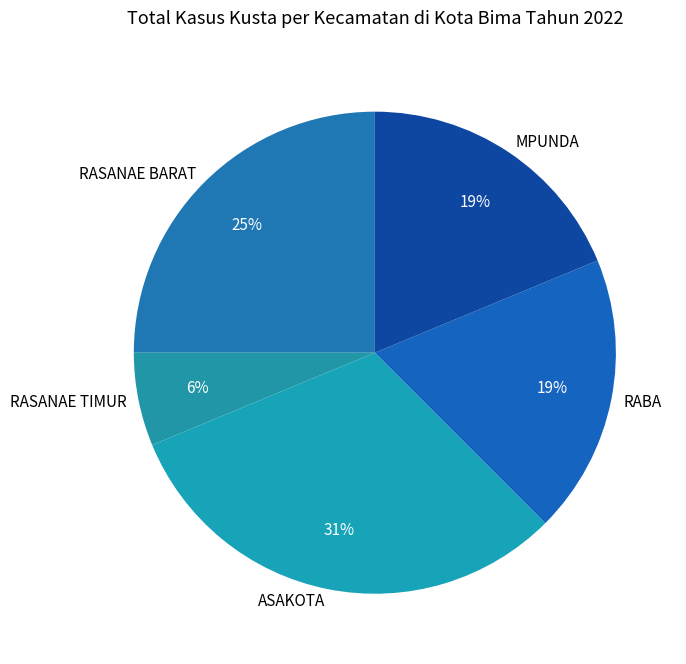

Approximately how many times larger is the value at RASANAE BARAT compared to MPUNDA?

1.3